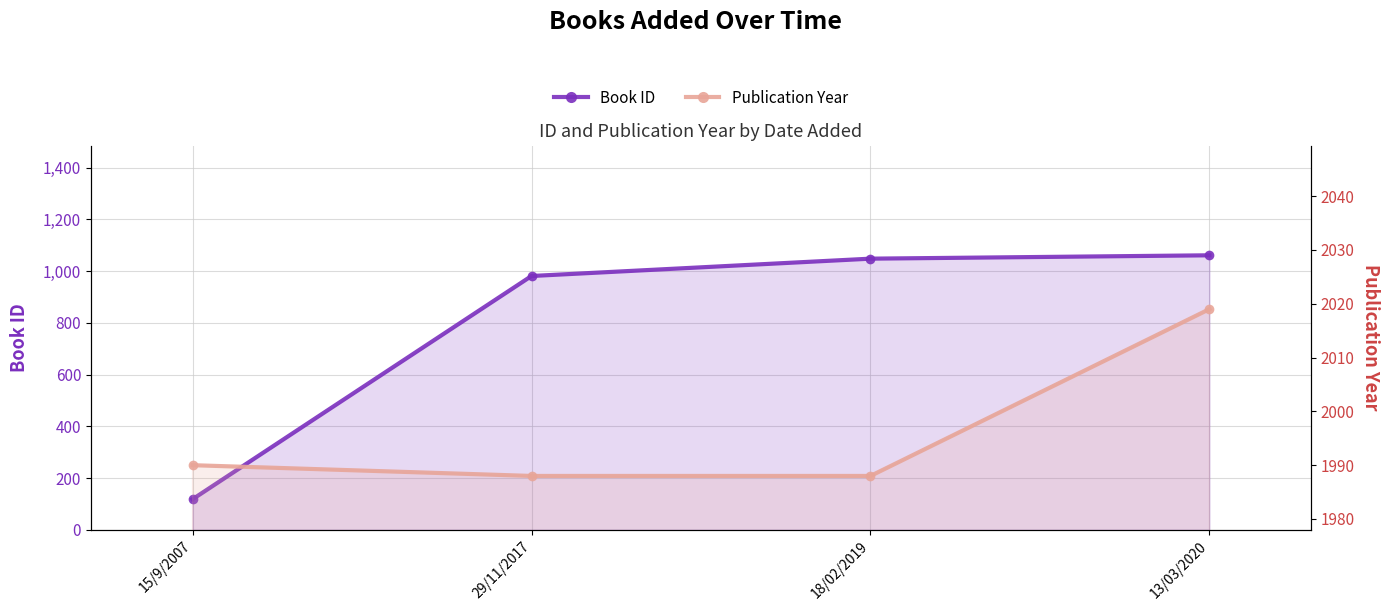

Is the value of Publication Year at 15/9/2007 greater than the value of Book ID at 13/03/2020?

Yes